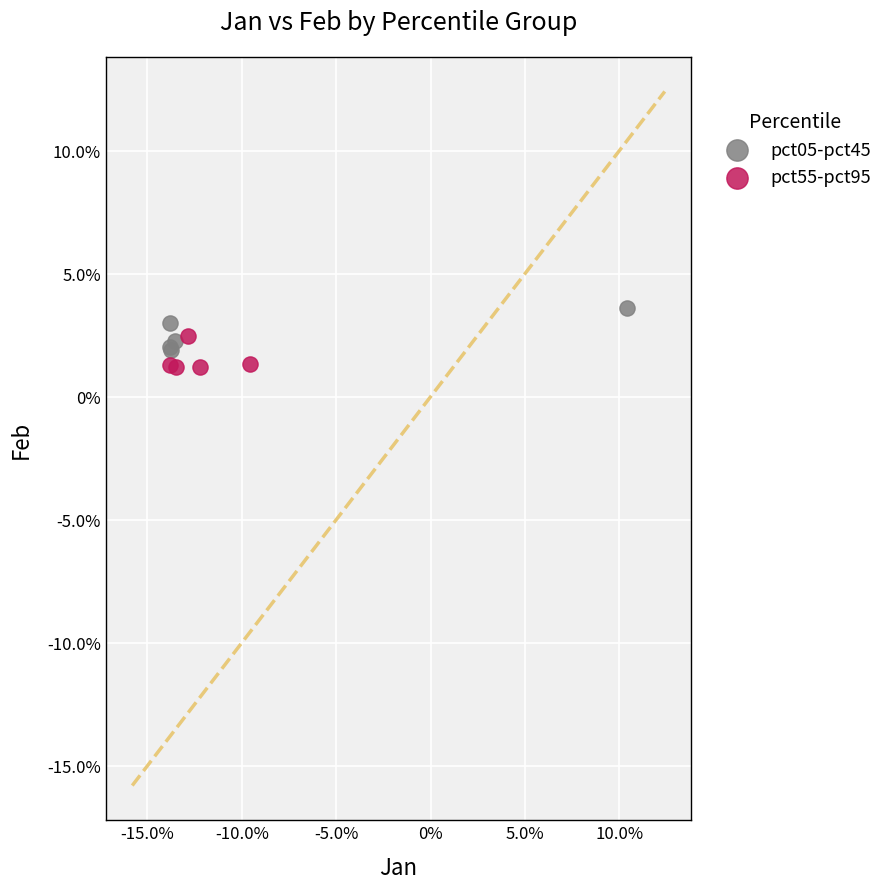

Which series reaches the maximum Y coordinate?

pct05-pct45